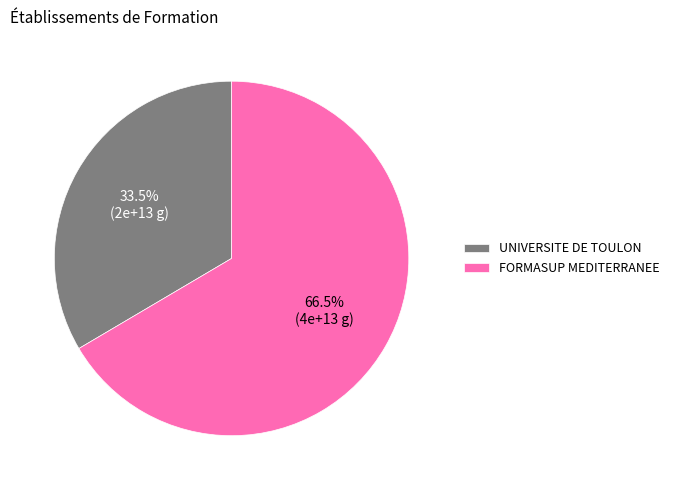

Is the sum of FORMASUP MEDITERRANEE and UNIVERSITE DE TOULON greater than half?

Yes